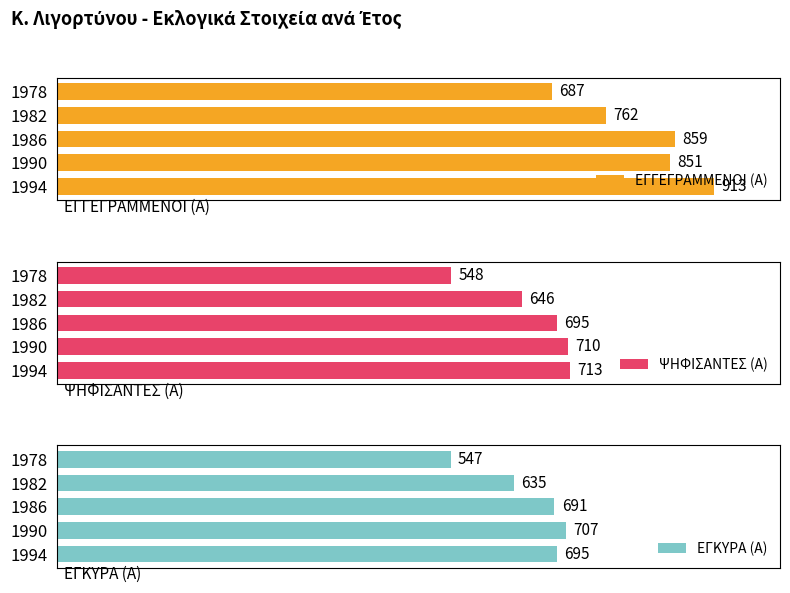

Rank the categories by ΕΓΚΥΡΑ (Α) value from lowest to highest.

1978, 1982, 1986, 1994, 1990